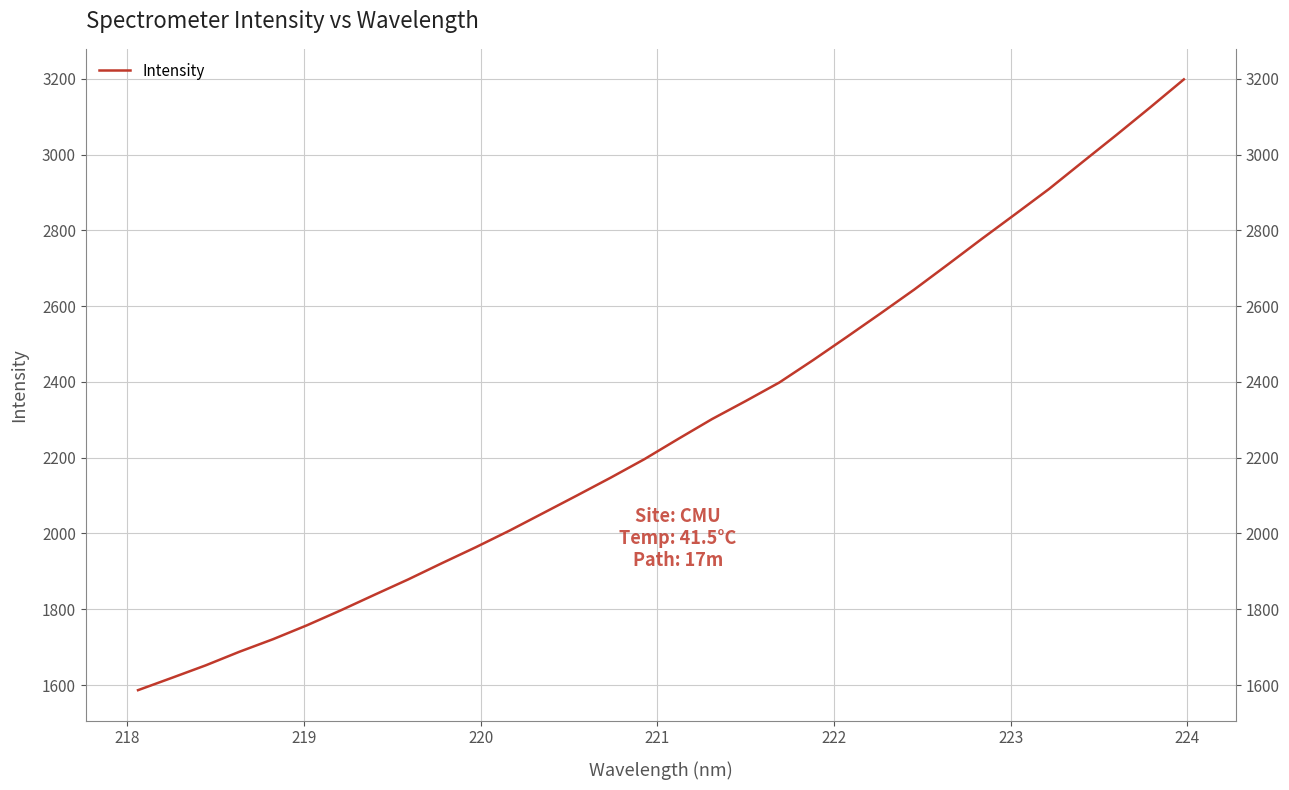

What is the sum of all values?

73022.9